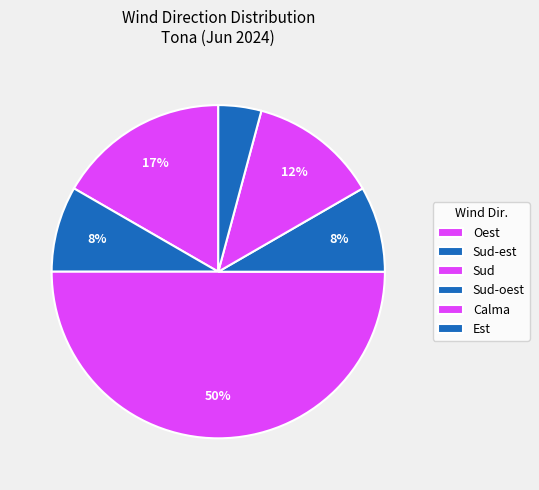

How many slices are in this pie chart?

6